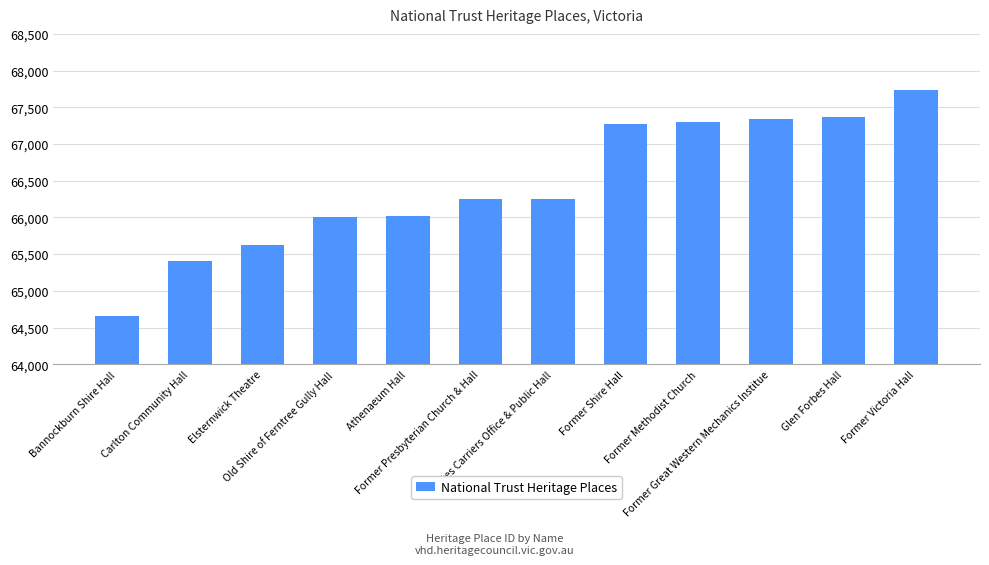

Approximately how many times larger is the value at Elsternwick Theatre compared to Old Shire of Ferntree Gully Hall?

1.0